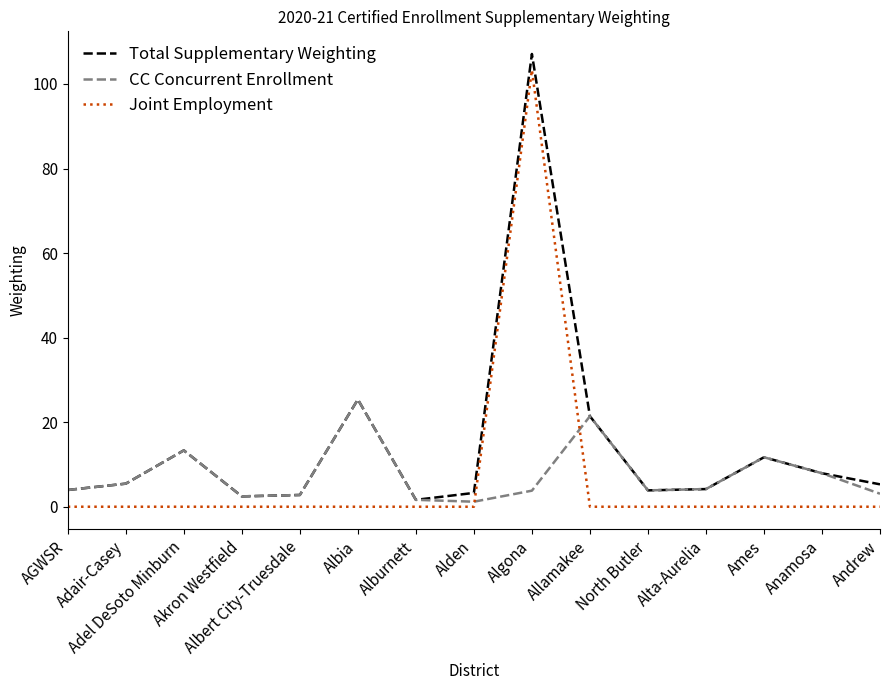

Which series has the largest total across all categories?

Total Supplementary Weighting